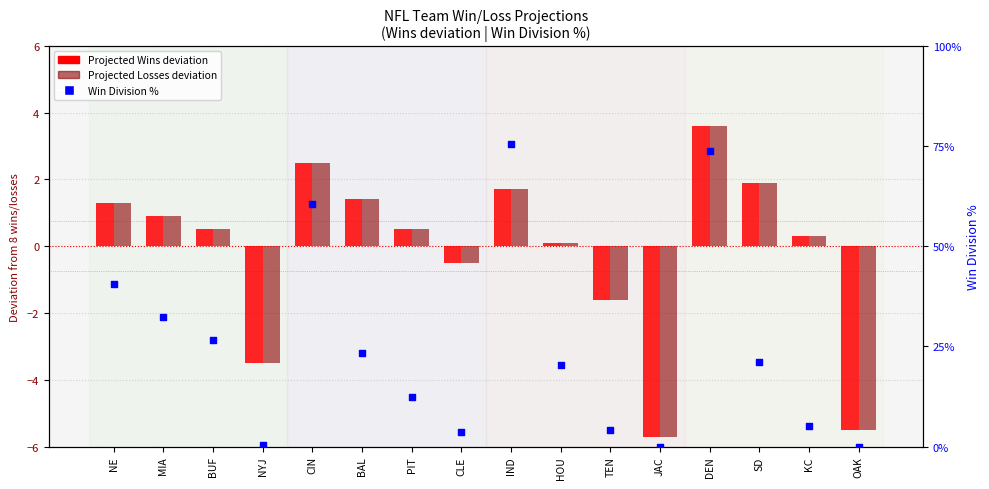

At which category is the sum across all series the highest?

DEN